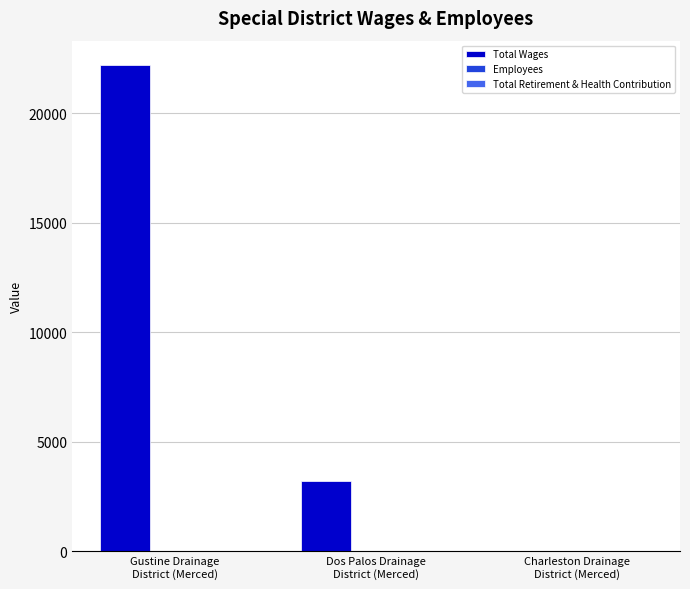

Which series has the largest total across all categories?

Total Wages